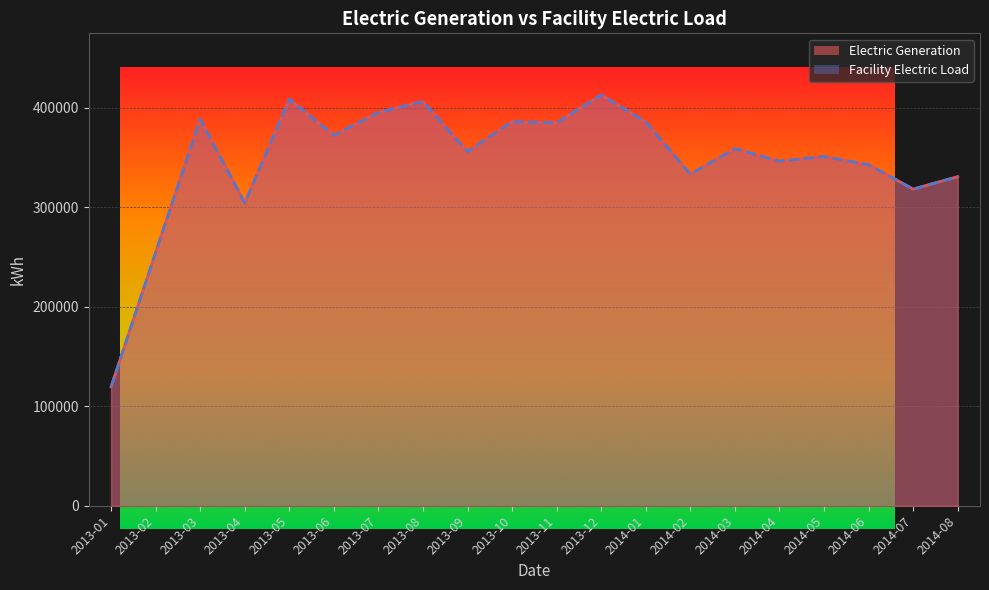

At 2013-04, list the series in order from largest to smallest.

Electric Generation, Facility Electric Load